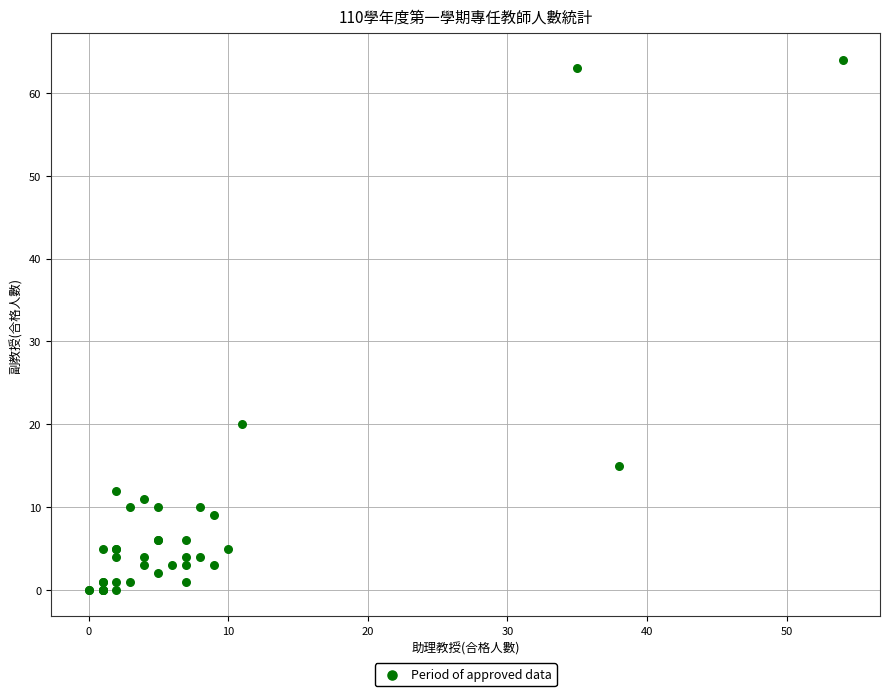

What Y value in the scatter plot is closest to 32?

20